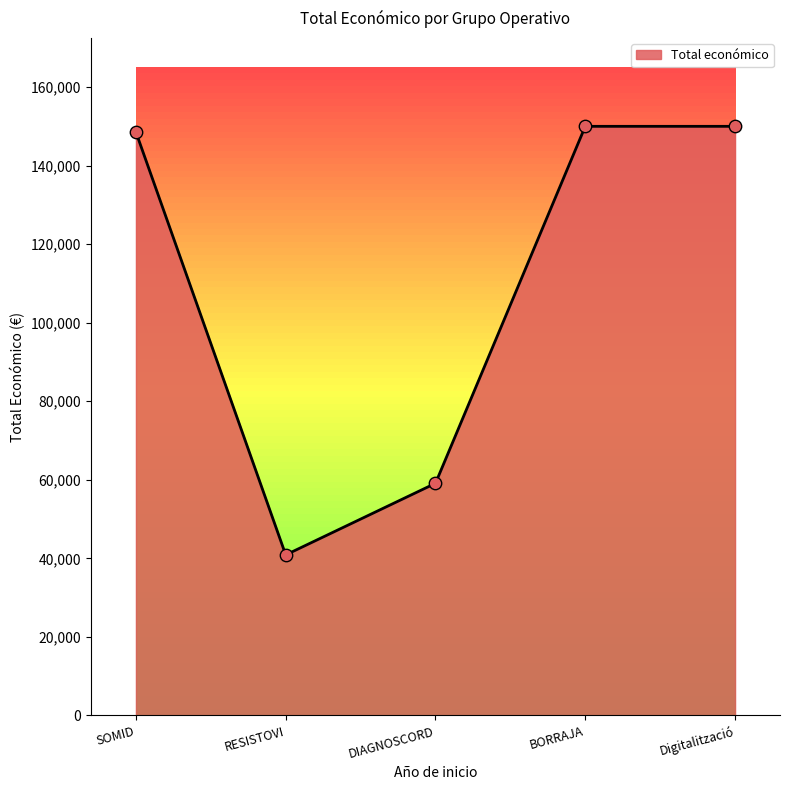

Between DIAGNOSCORD and SOMID, which is larger?

SOMID